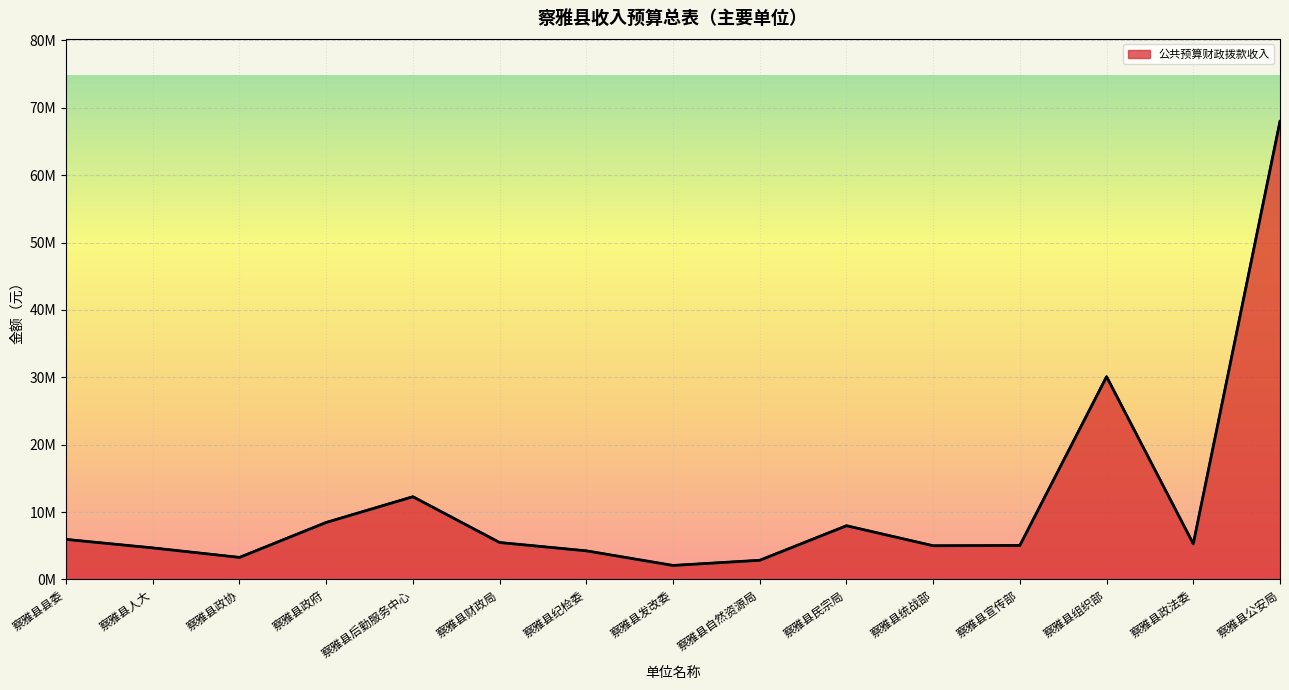

Which series has the largest total across all categories?

公共预算财政拨款收入